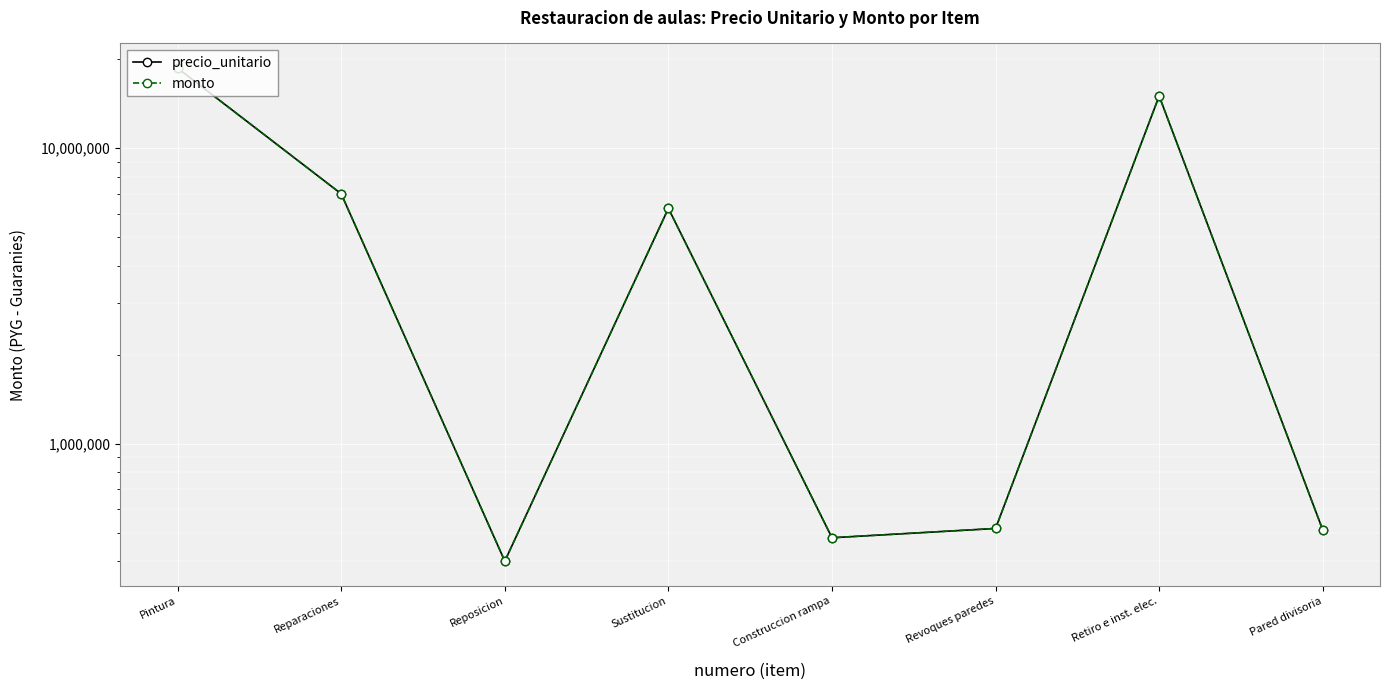

Reading left to right, list all the values displayed in this chart.

precio_unitario: 18642390	7000000	400000	6250000	480000	516000	15000000	510000
monto: 18642390	7000000	400000	6250000	480000	516000	15000000	510000